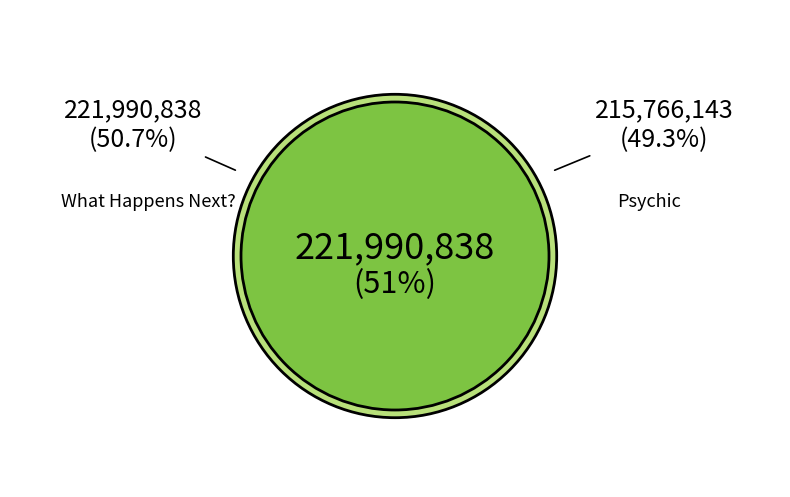

To the nearest percent, what is the combined percentage of What Happens Next? (Result 1) and Psychic (Result 2)?

100%